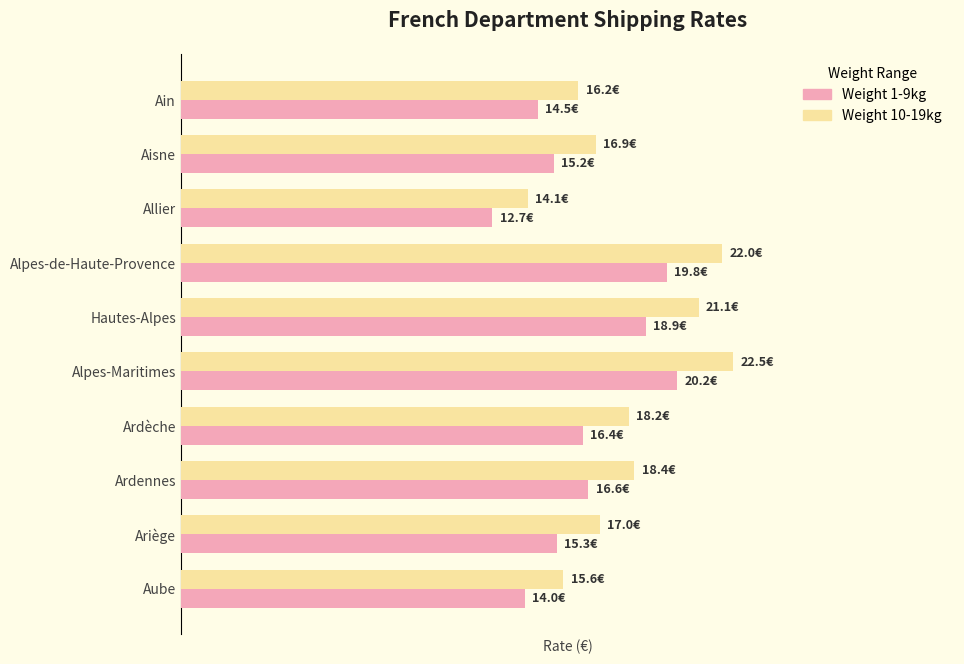

What are all the series names shown in the legend?

Weight 1-9kg, Weight 10-19kg